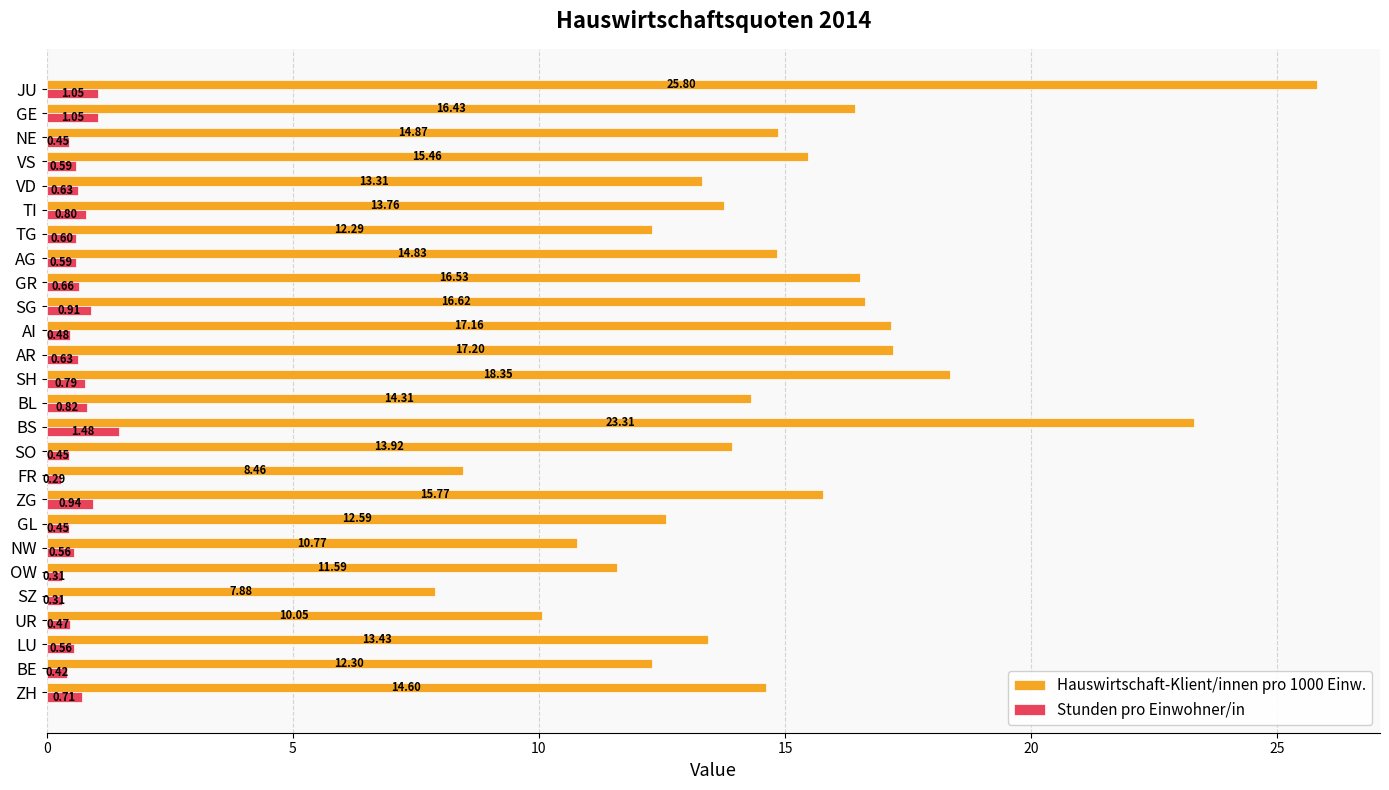

Where is Hauswirtschaft-Klient/innen pro 1000 Einw. nearest to the value 16?

ZG